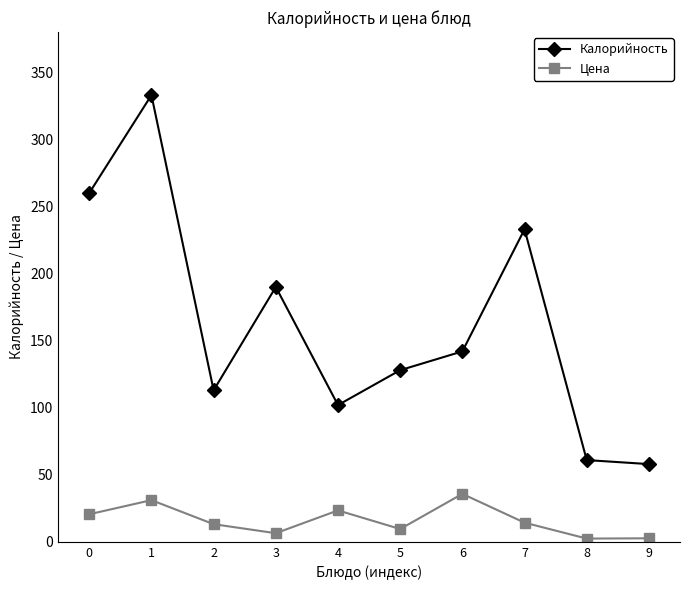

Which series has the widest spread of values?

Калорийность